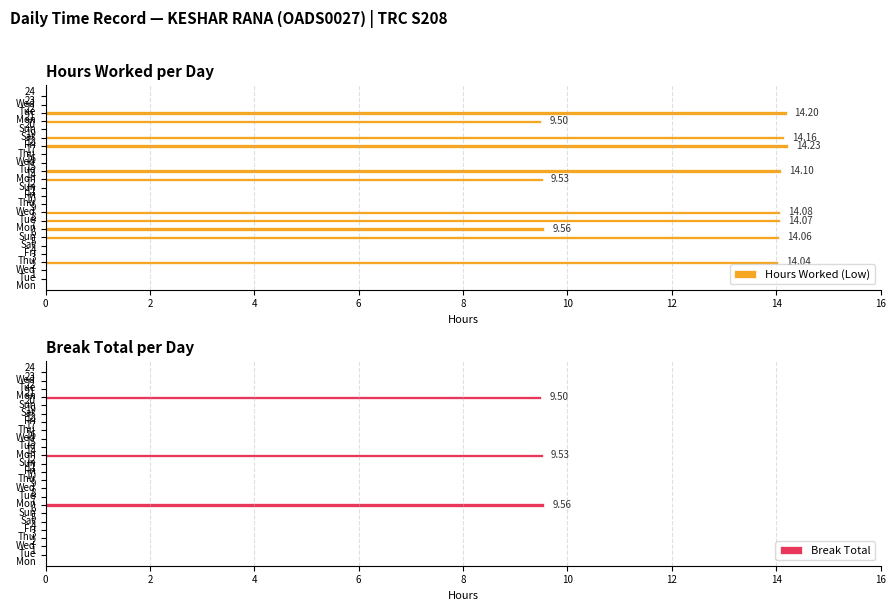

What is the label of the 16th bar from the left?

17 Wed